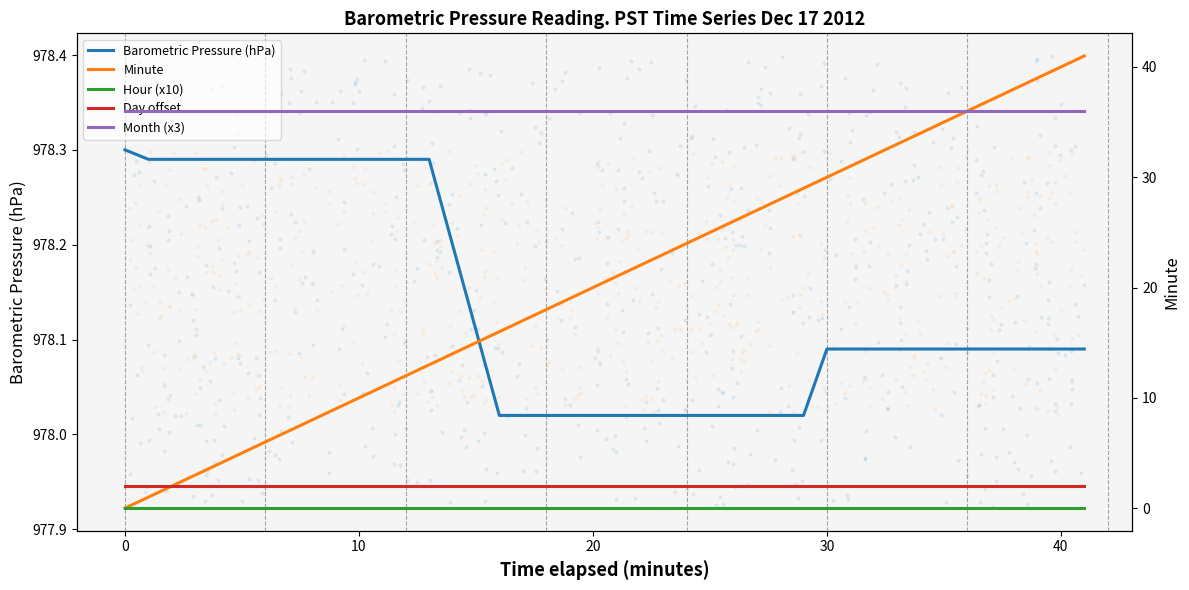

Which series contains the lowest Y value?

Minute